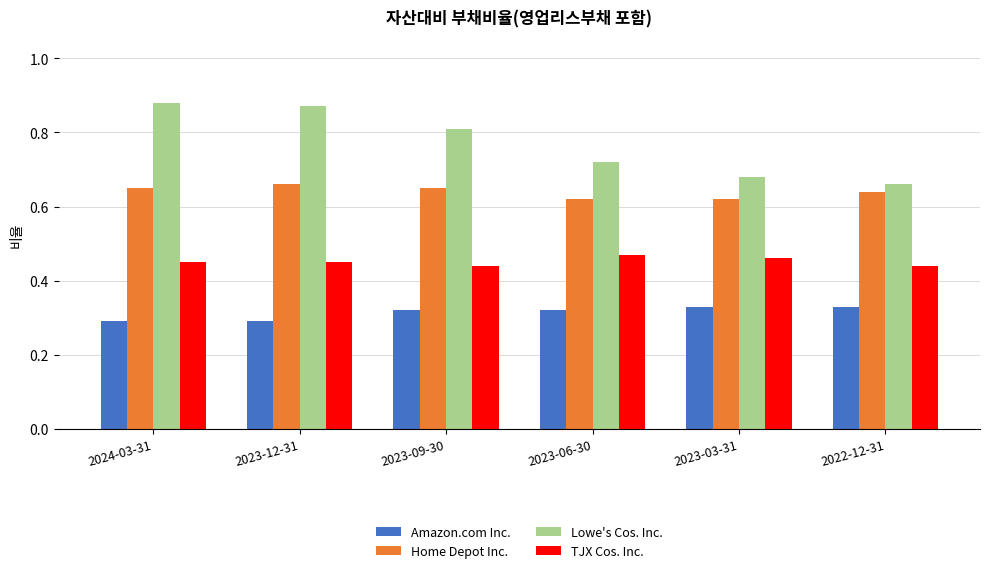

Which series has the largest range (max minus min)?

Lowe's Cos. Inc.